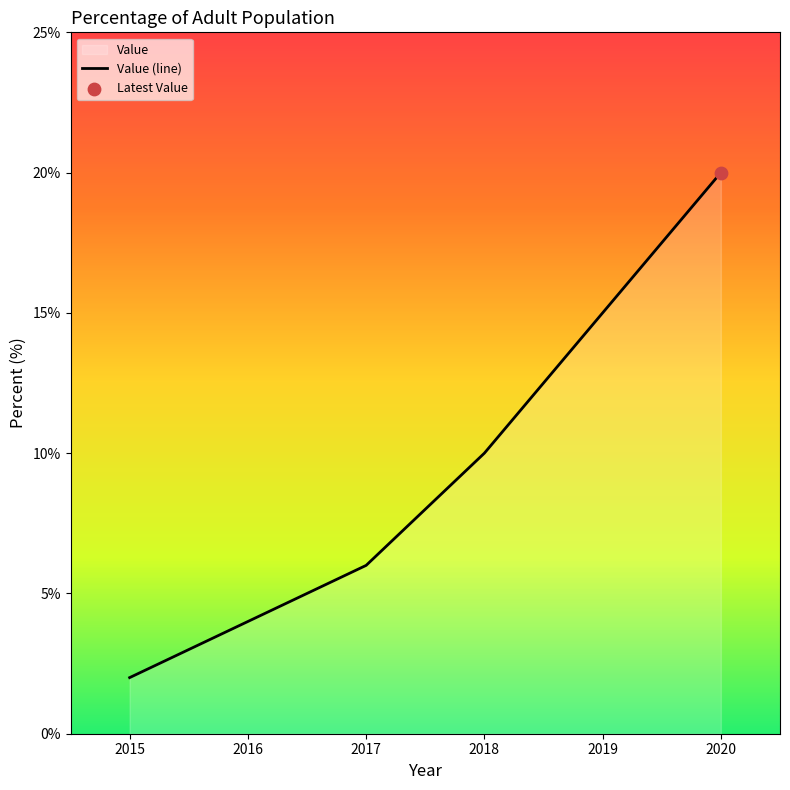

What is the ratio of the value at 2019 to the value at 2020?

0.8